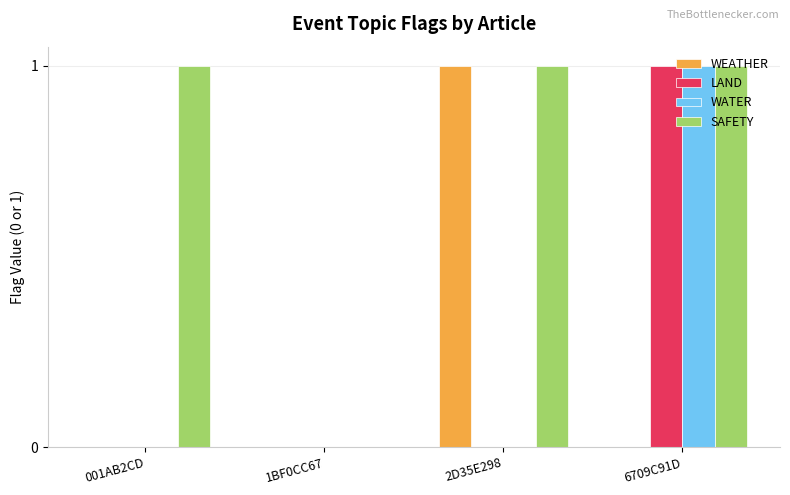

Is it true that WEATHER equals 1 at 2D35E298?

True